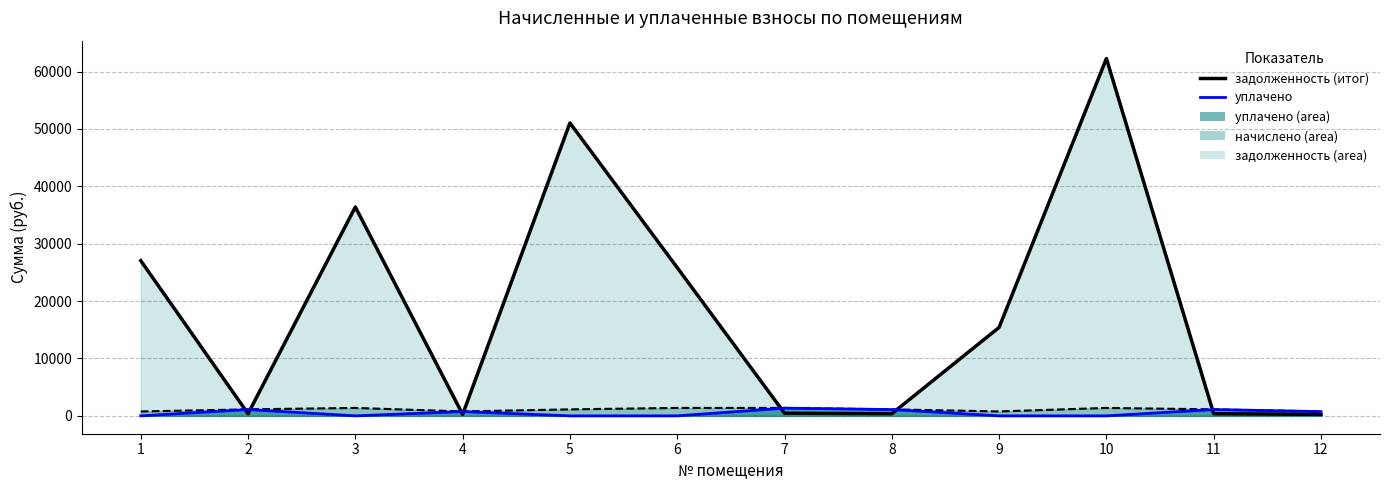

What is the maximum value shown in the chart?

62262.0